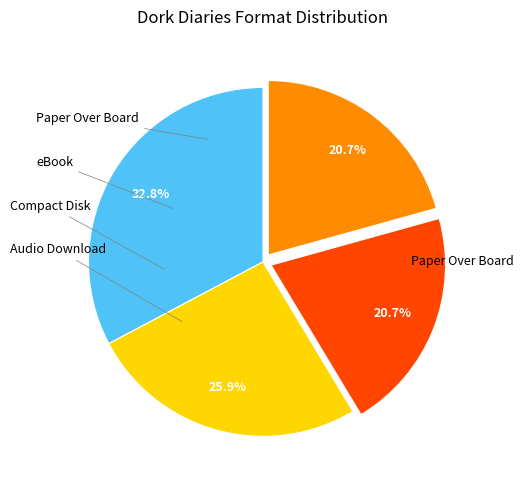

Is Paper Over Board the majority of the pie?

No